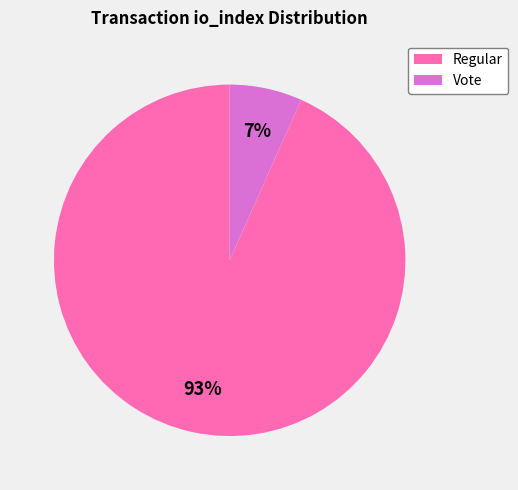

Which category accounts for the majority?

Regular